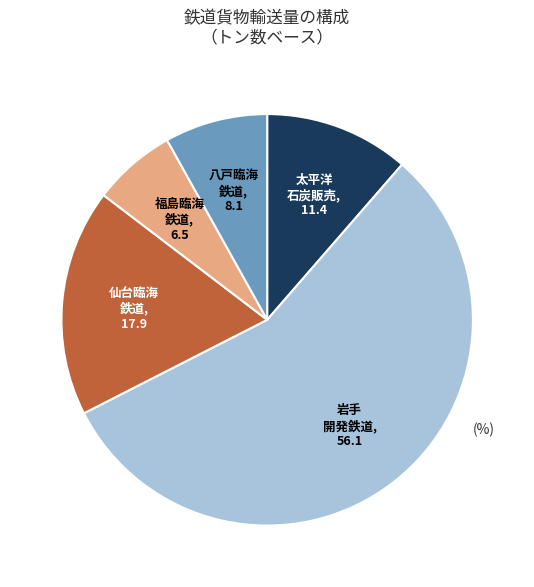

Does any single category account for the majority?

Yes